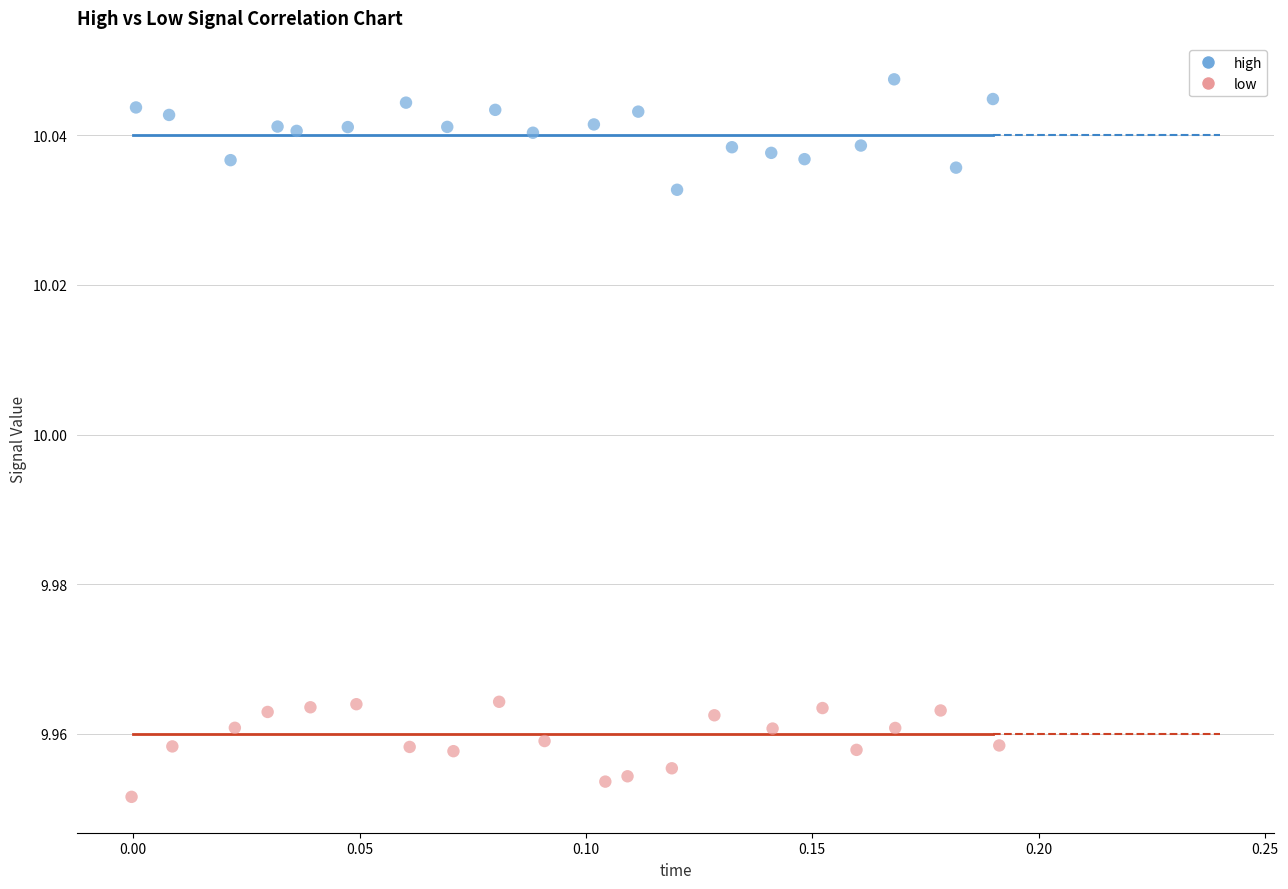

Which series reaches the maximum Y coordinate?

high